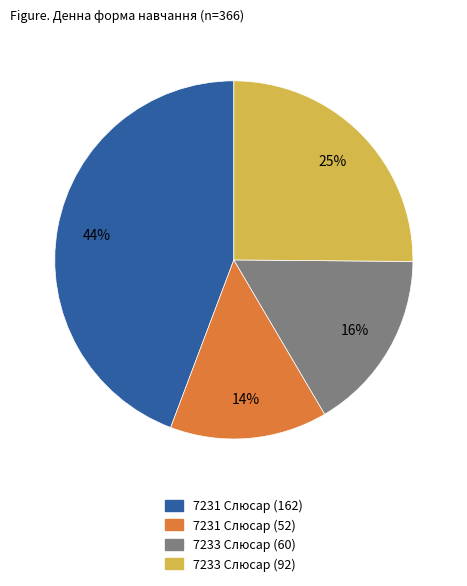

Does any single category account for the majority?

No